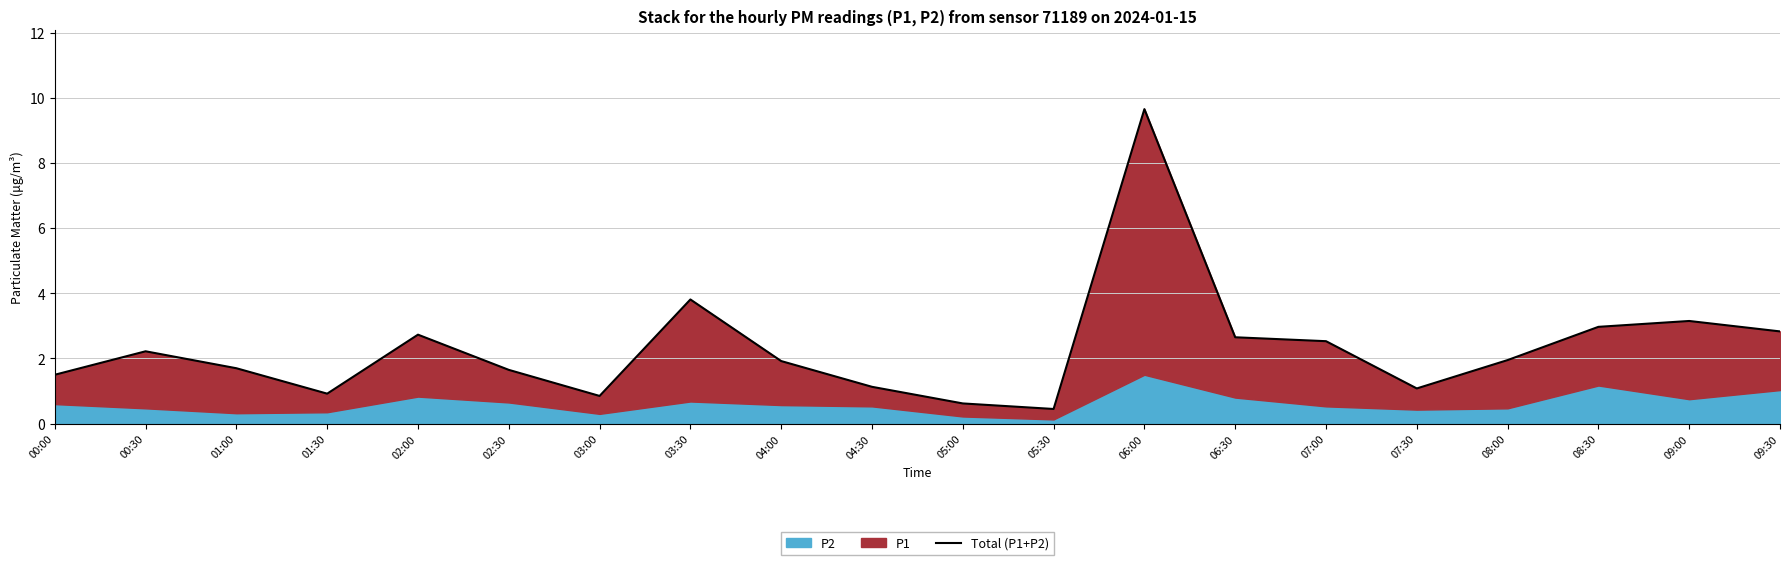

At which category does the chart reach its minimum across all series?

05:30